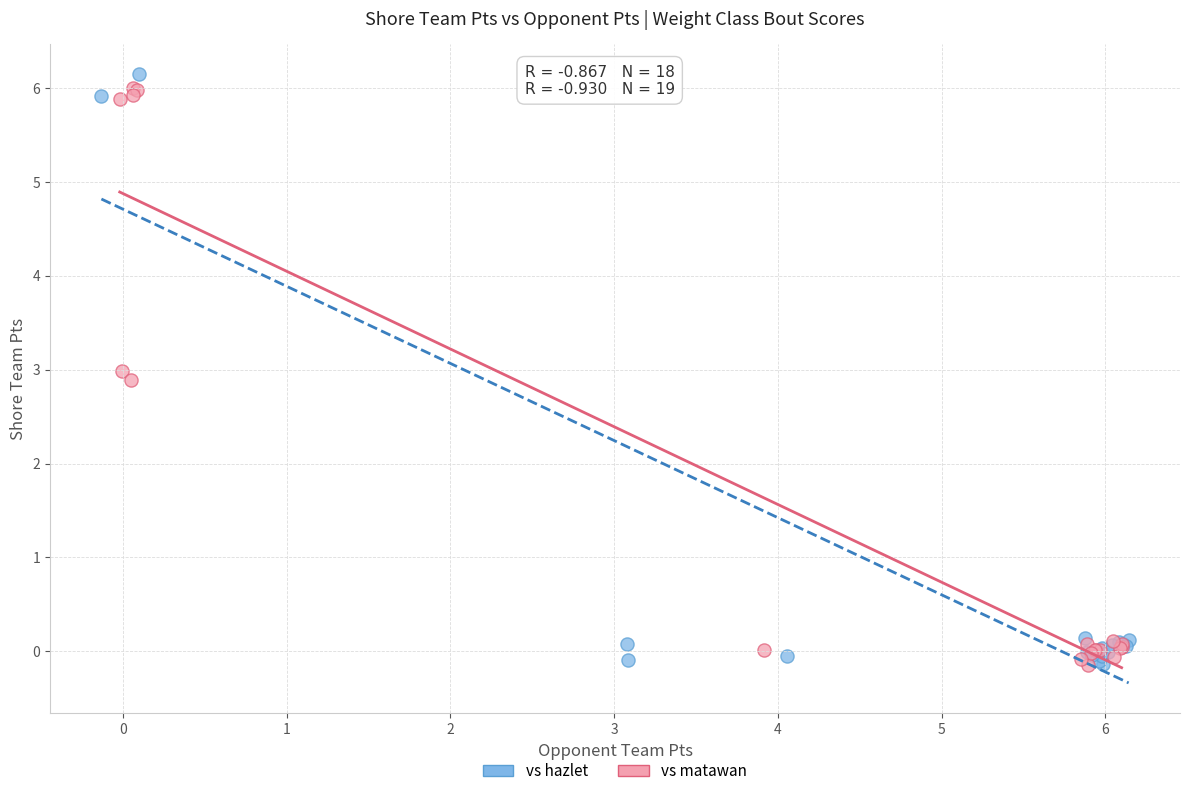

What are all the series names shown in the legend?

vs hazlet, vs matawan